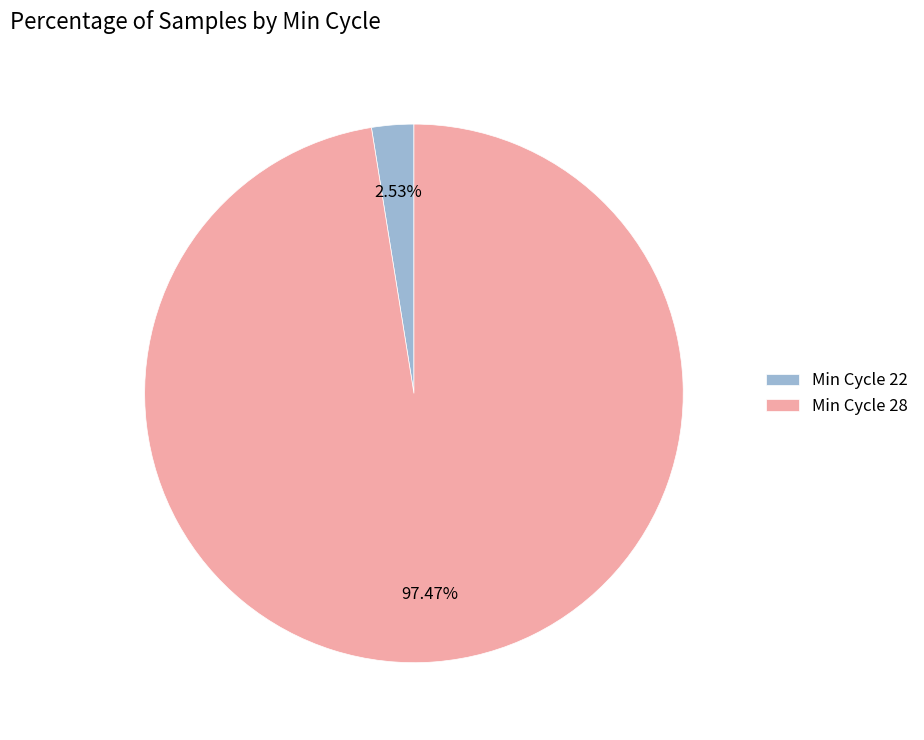

Which has a higher value, Min Cycle 22 or Min Cycle 28?

Min Cycle 28